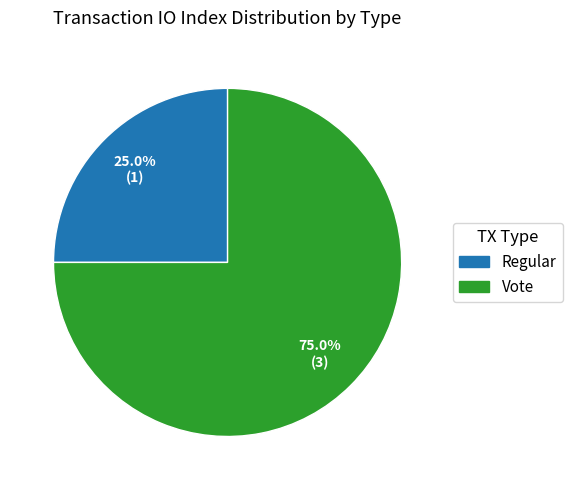

Rank the categories by value from highest to lowest.

Vote, Regular